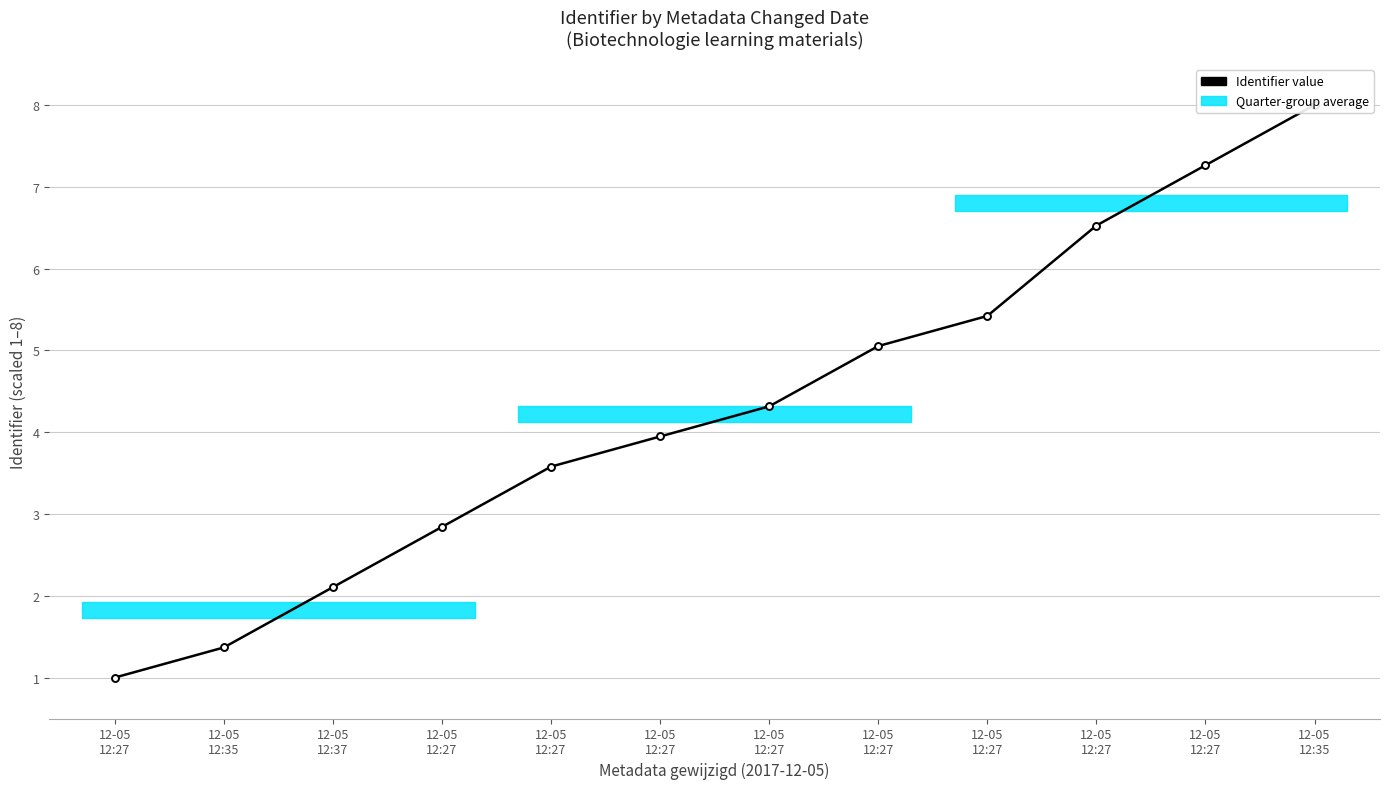

List the labels in order of value, largest first.

12-05
12:35, 12-05
12:27, 12-05
12:27, 12-05
12:27, 12-05
12:27, 12-05
12:27, 12-05
12:27, 12-05
12:27, 12-05
12:27, 12-05
12:37, 12-05
12:35, 12-05
12:27